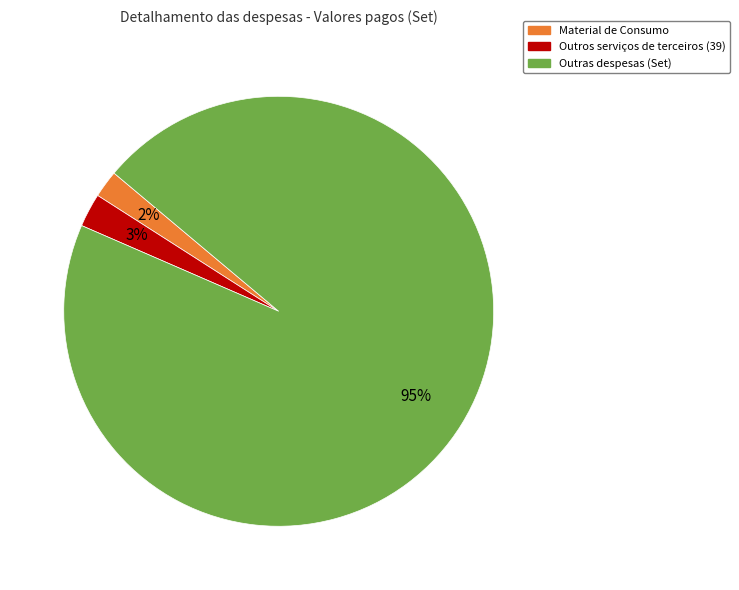

To the nearest percent, what is the difference between the largest and smallest slice percentages?

93%